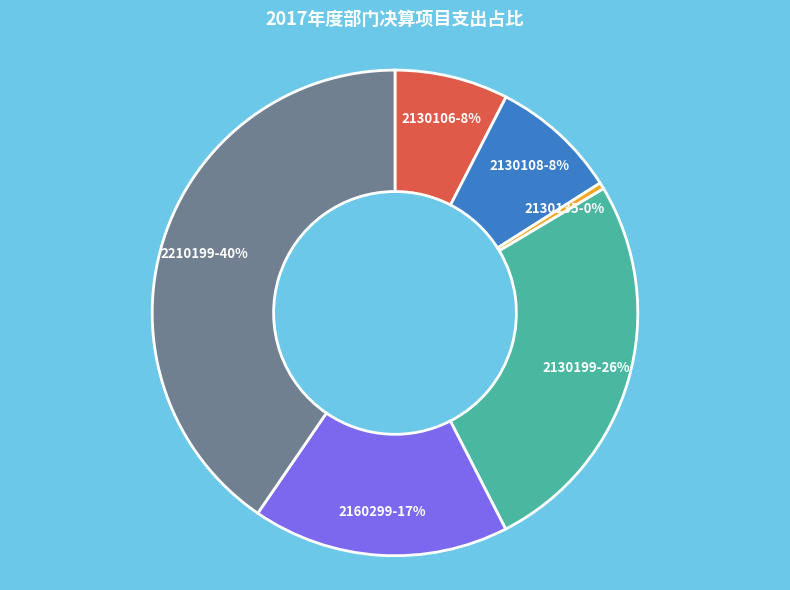

Is the sum of 2130106 and 2130135 greater than half?

No